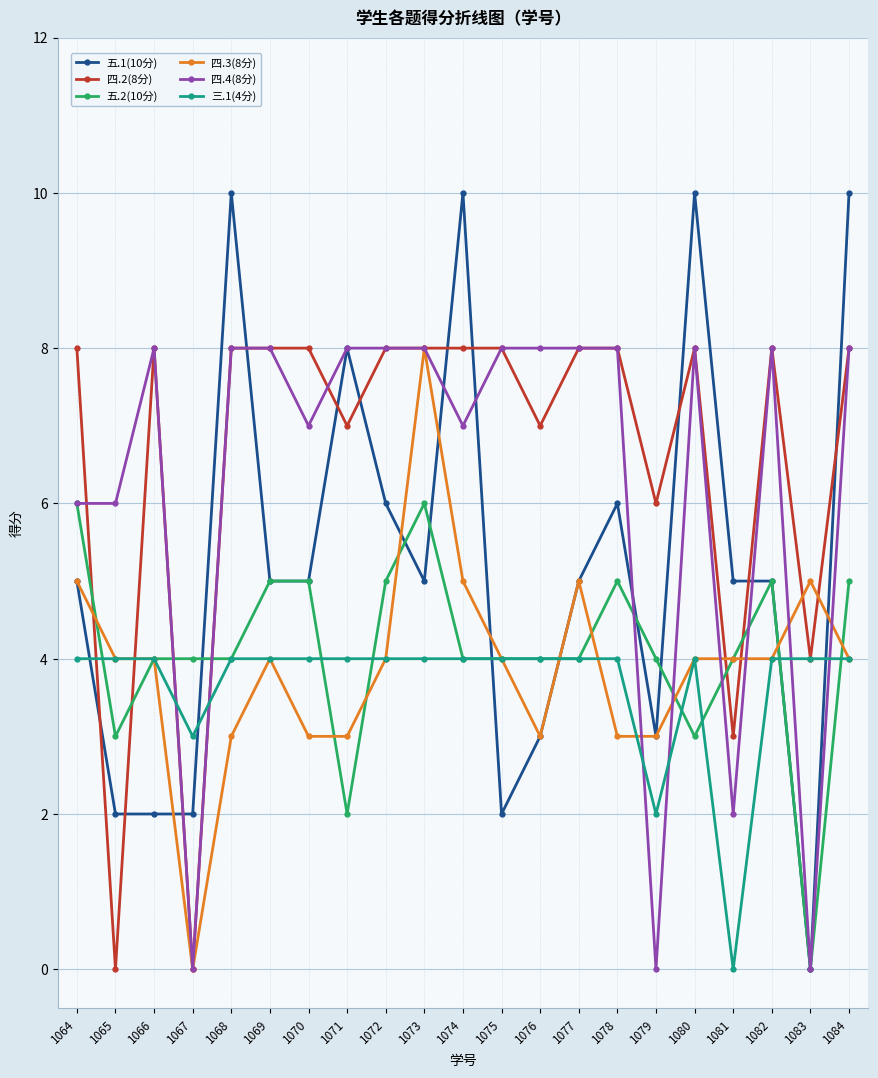

The value of 四.4(8分) at 1065 is 6. True or false?

True